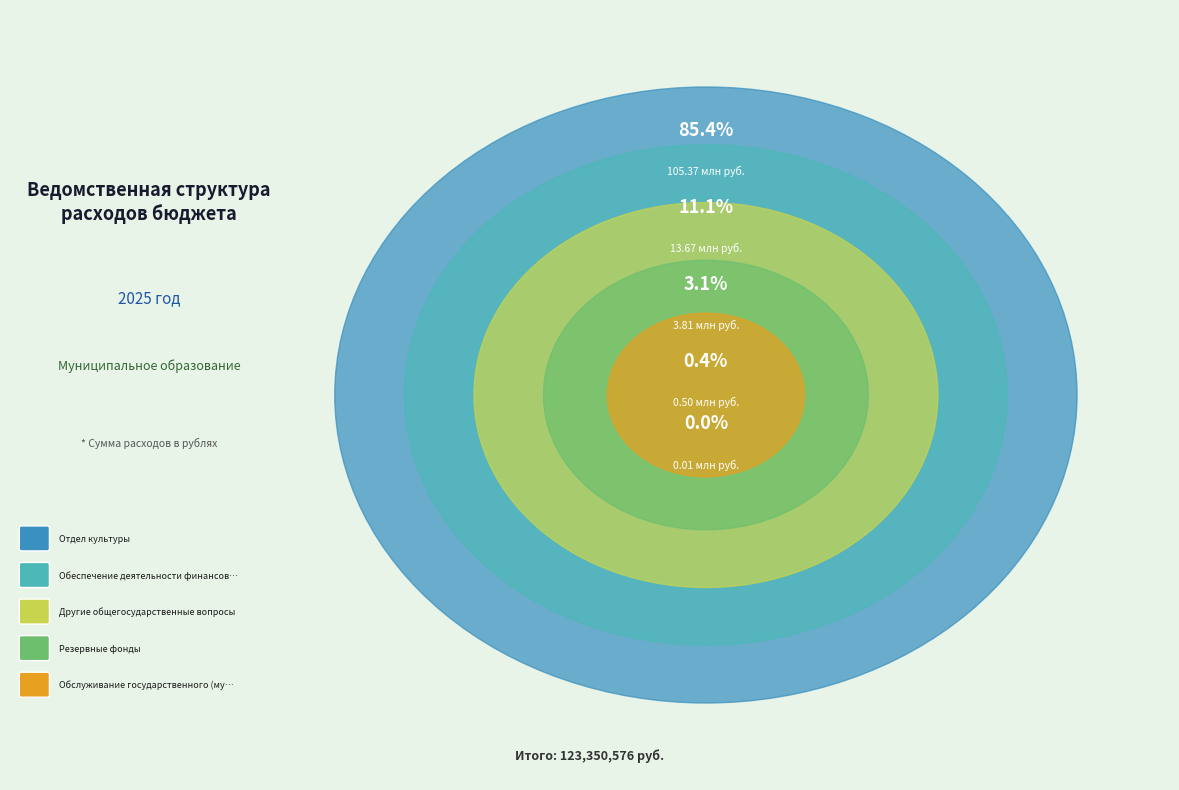

The Резервные фонды slice represents 0% of the pie. True or false?

True